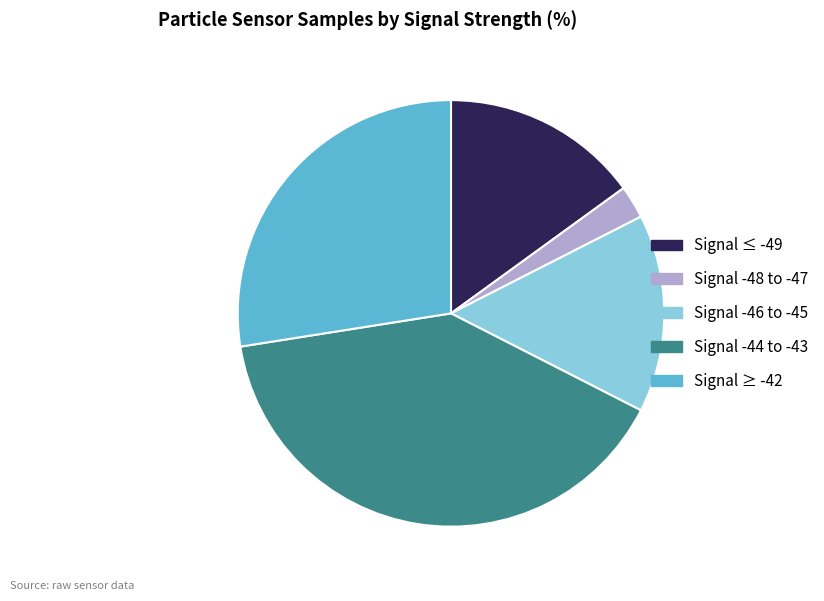

Is there any slice that represents more than half of the pie?

No